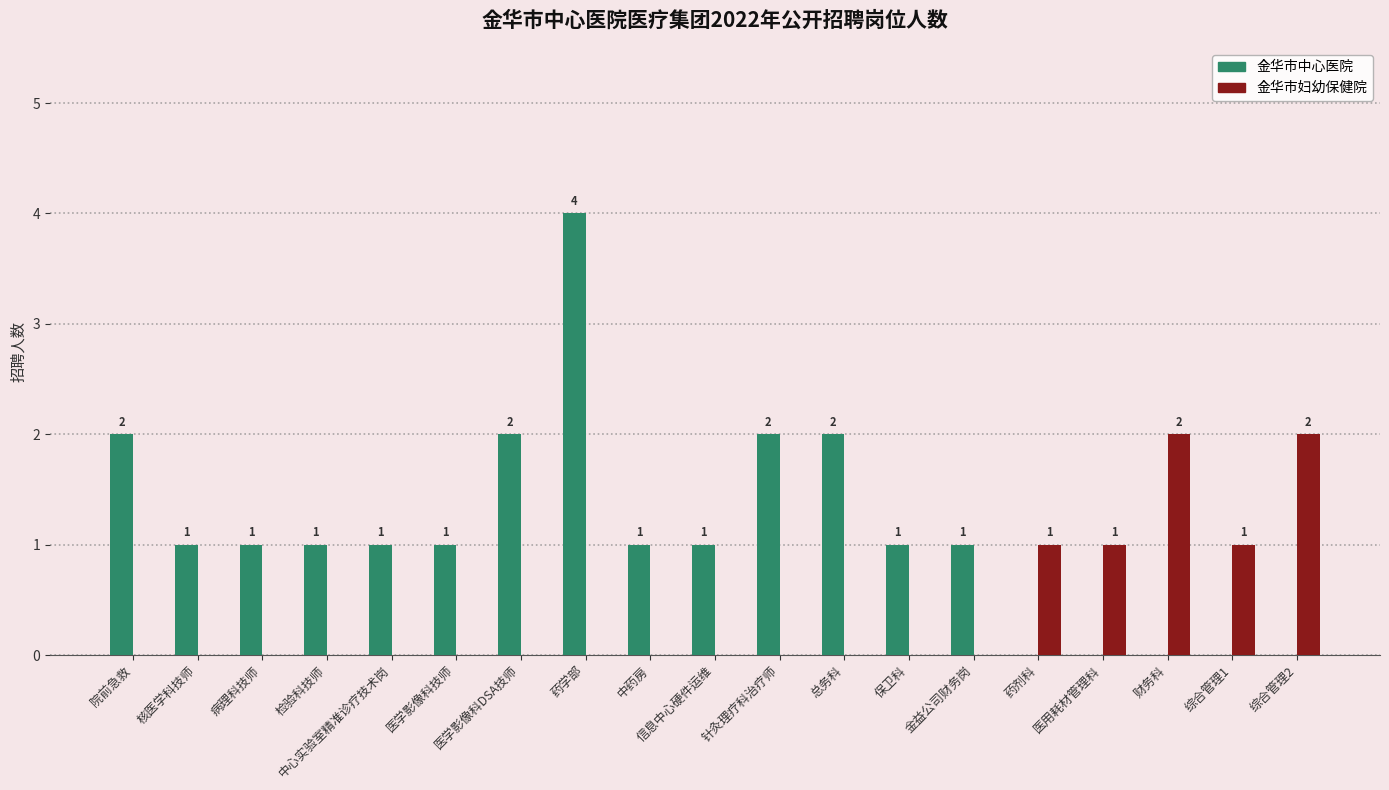

Reading left to right, extract all data points from this chart.

金华市中心医院: 2	1	1	1	1	1	2	4	1	1	2	2	1	1	0	0	0	0	0
金华市妇幼保健院: 0	0	0	0	0	0	0	0	0	0	0	0	0	0	1	1	2	1	2